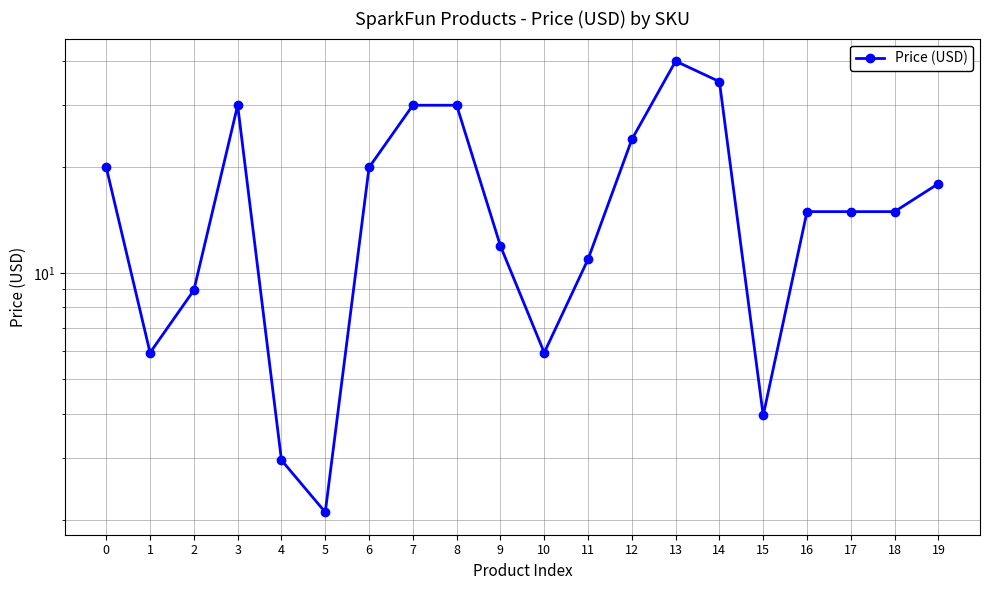

Reading left to right, list all the values displayed in this chart.

0=19.9	1=6.0	2=8.9	3=29.9	4=3.0	5=2.1	6=19.9	7=29.9	8=29.9	9=11.9	10=6.0	11=10.9	12=23.9	13=40.0	14=35.0	15=4.0	16=14.9	17=14.9	18=14.9	19=17.9